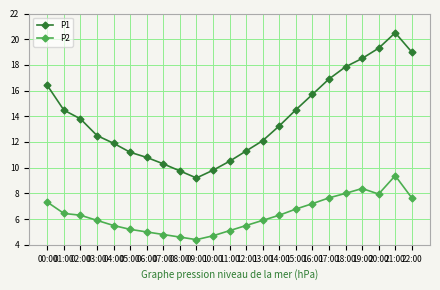

What position from the left is 08:00?

9